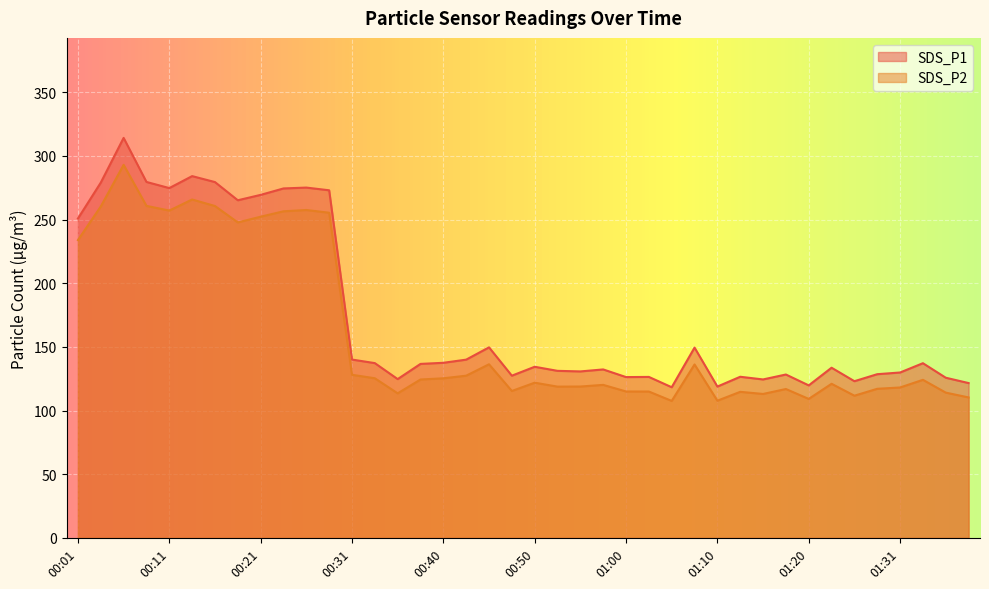

What is the difference between the second highest and second lowest values in the SDS_P2 series?

158.0